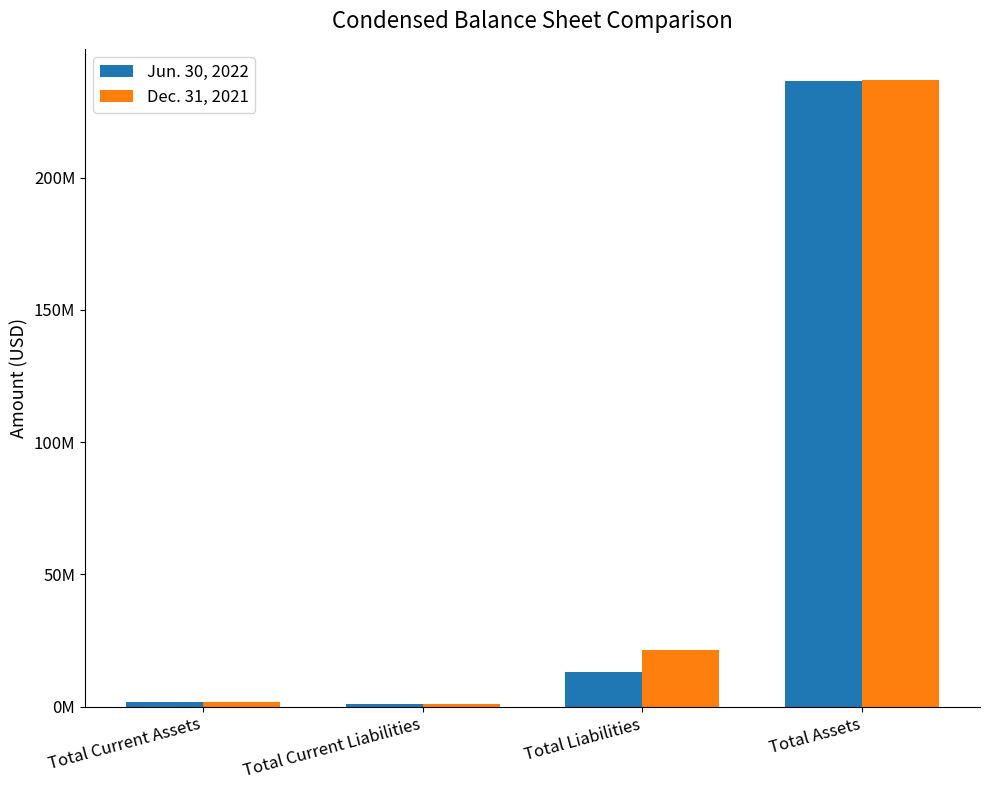

What is the value of the Dec. 31, 2021 bar at the 2nd from the left?

827273